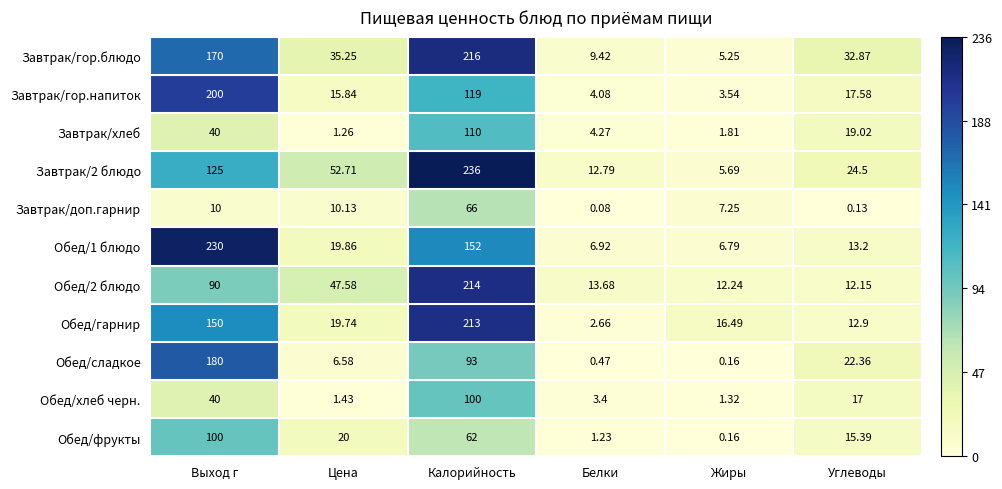

Which category has the lowest value in the Завтрак/гор.блюдо series?

Жиры